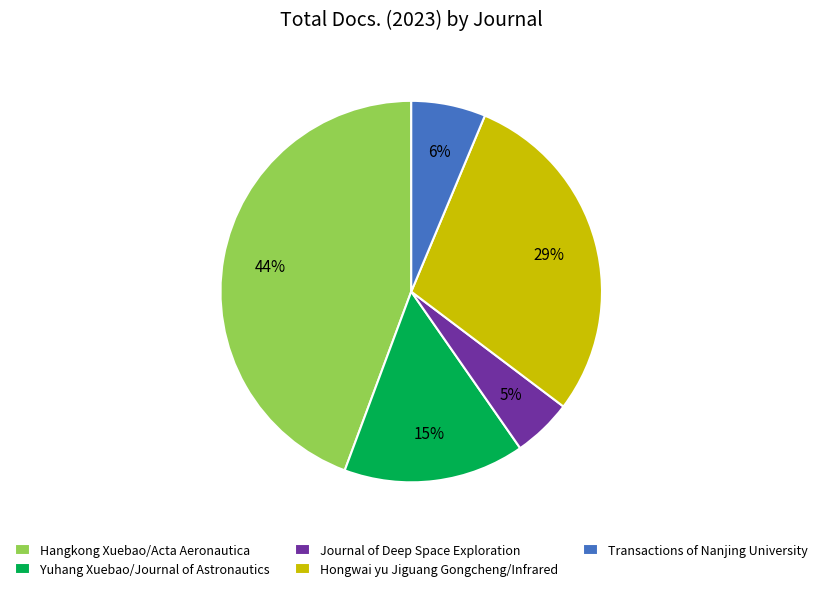

What is the largest slice in the pie chart?

Hangkong Xuebao/Acta Aeronautica